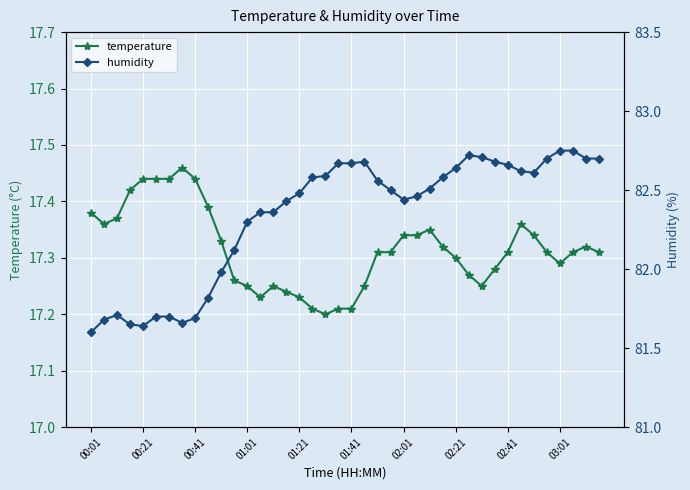

Which series has the largest total across all categories?

humidity